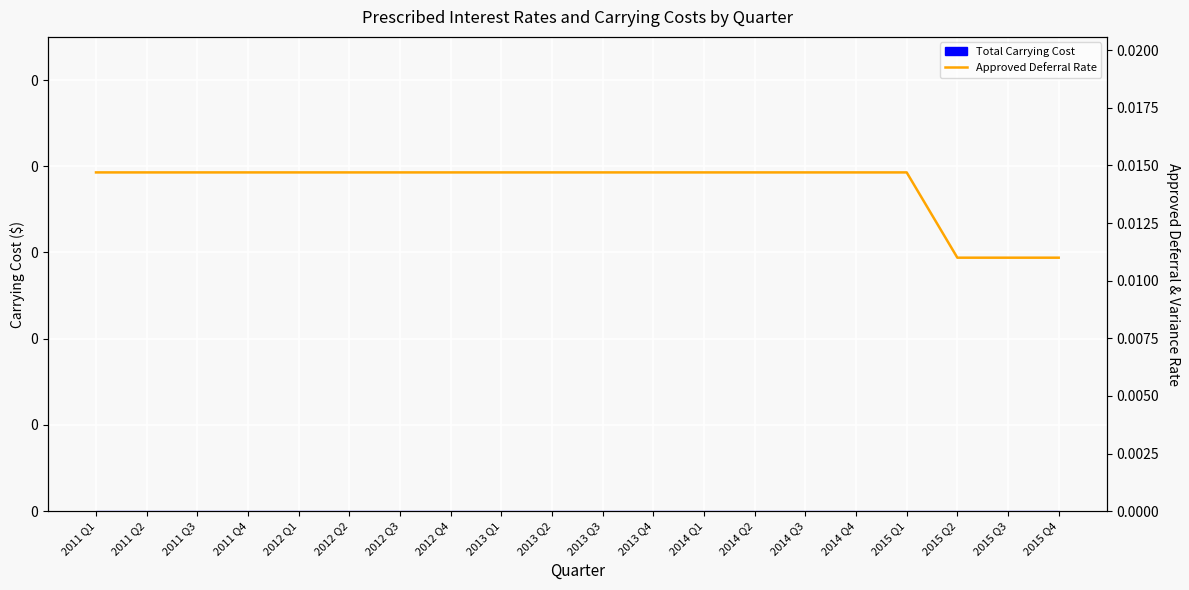

What position from the left is 2013 Q2?

10